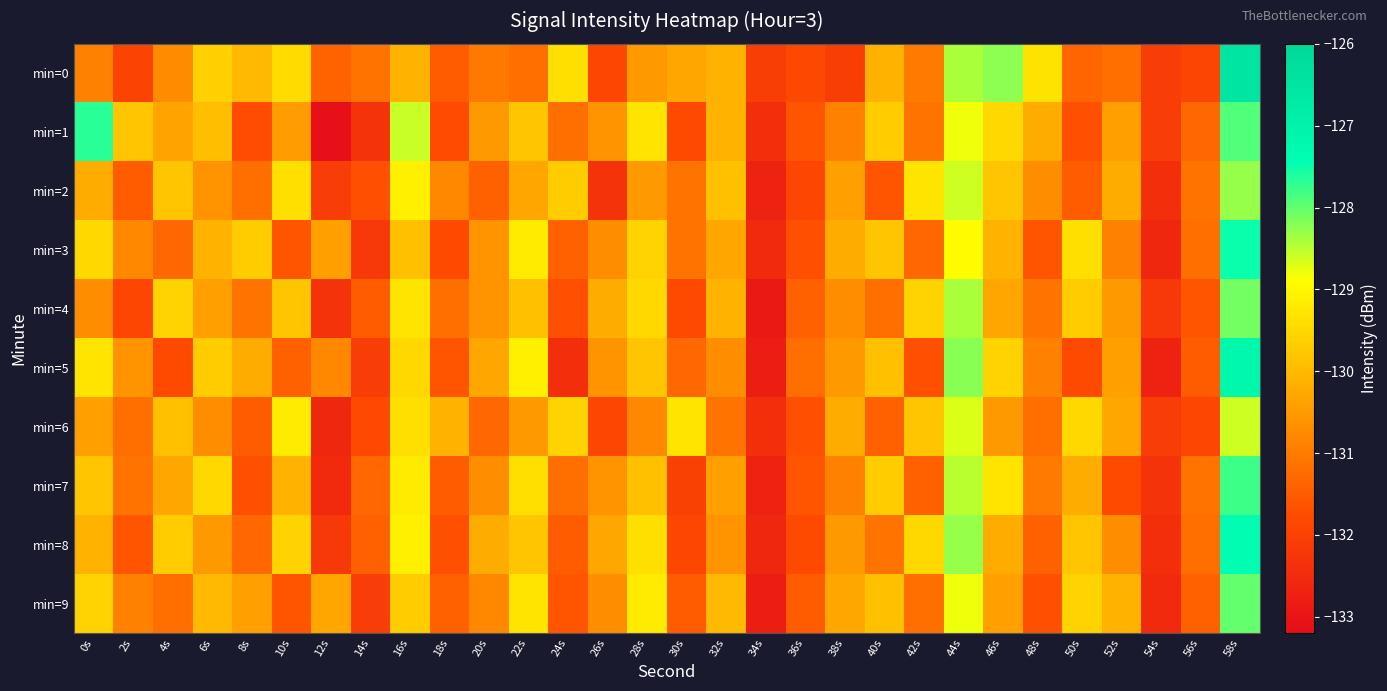

Rank the series at 14s from lowest to highest value.

min=1, min=3, min=5, min=9, min=6, min=2, min=4, min=8, min=7, min=0